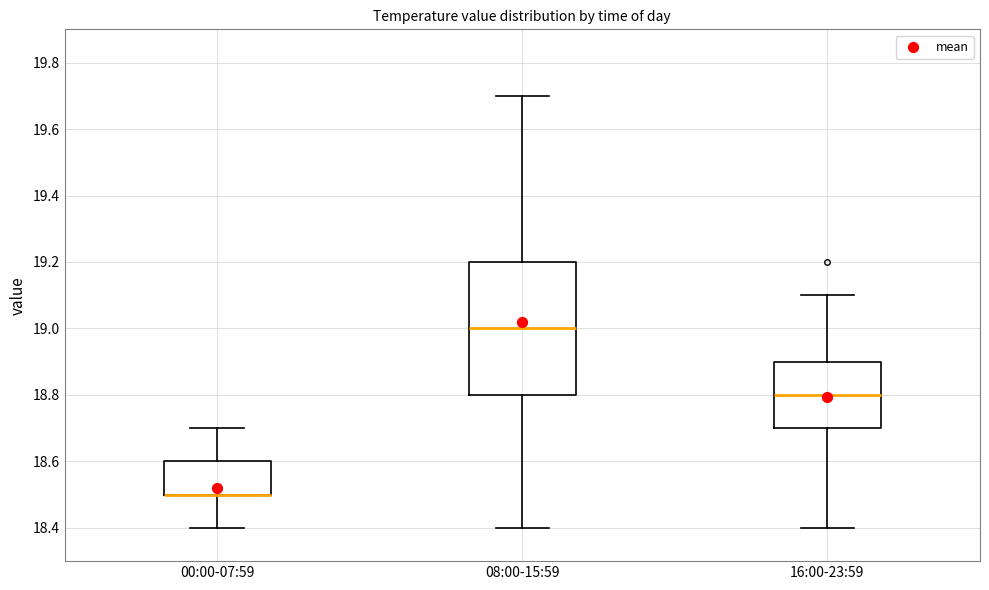

Reading left to right, transcribe this box plot: for each box, give where its median line is, the range the box spans, and where its two whiskers end, as read against the y-axis. The values are not printed on the chart, so give them approximately, as read against the axis.

00:00-07:59: median 18.5 (drawn on the box's lower edge), box 18.5 to 18.6, whiskers 18.4 to 18.7
08:00-15:59: median 19.0, box 18.8 to 19.2, whiskers 18.4 to 19.7
16:00-23:59: median 18.8, box 18.7 to 18.9, whiskers 18.4 to 19.1